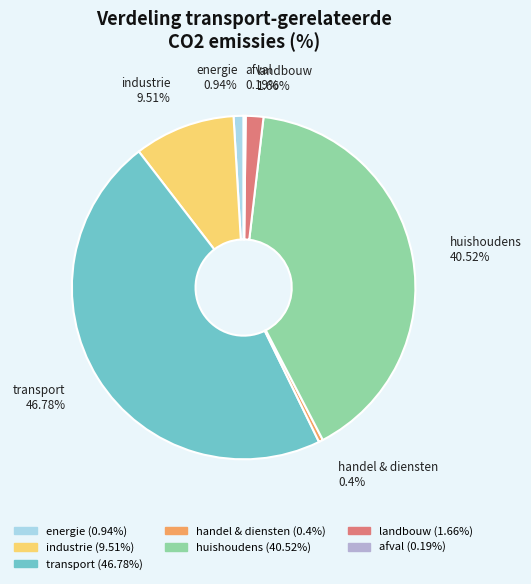

Does landbouw represent more than half of the total?

No